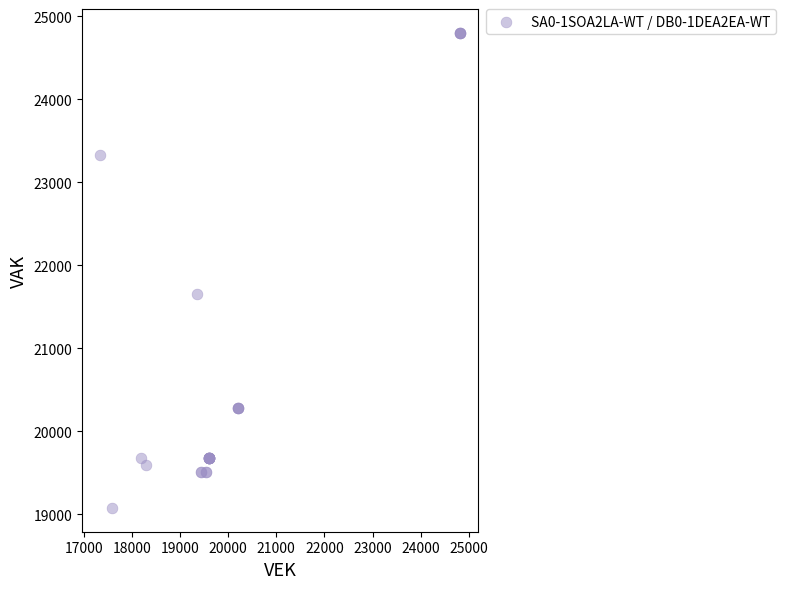

What Y value in the scatter plot is closest to 21938?

21659